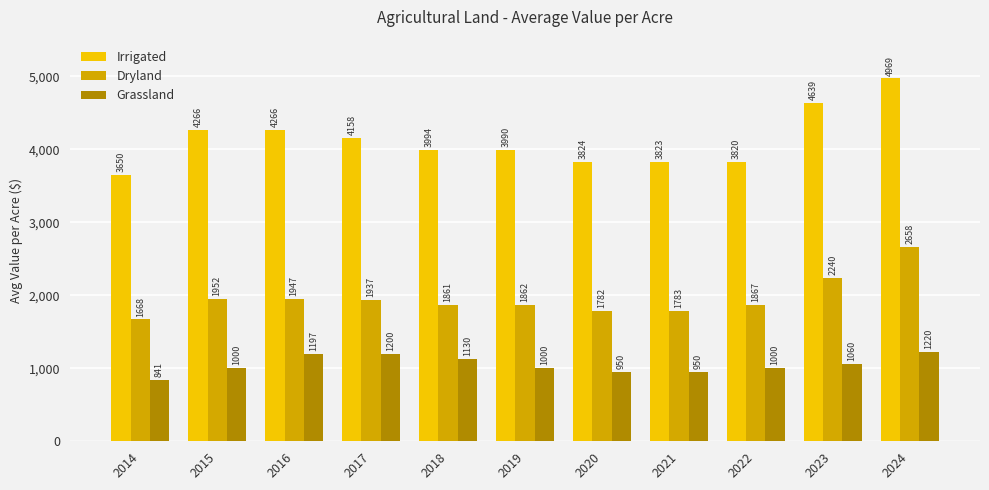

Is the value of Grassland at 2015 greater than the value of Dryland at 2018?

No